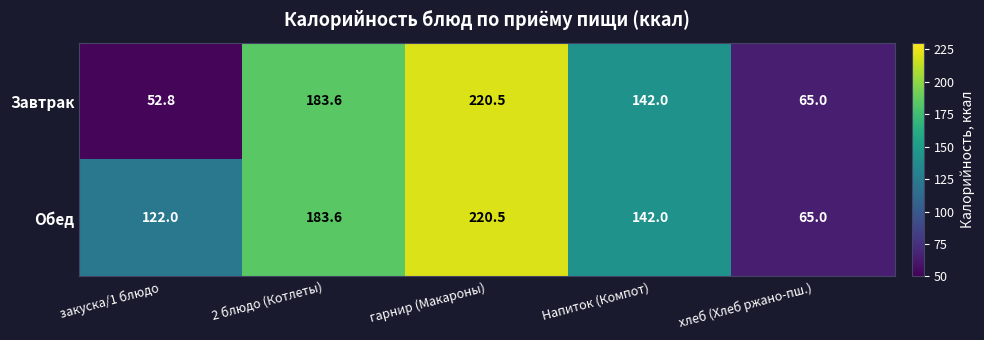

What is the minimum value shown in the chart?

52.8